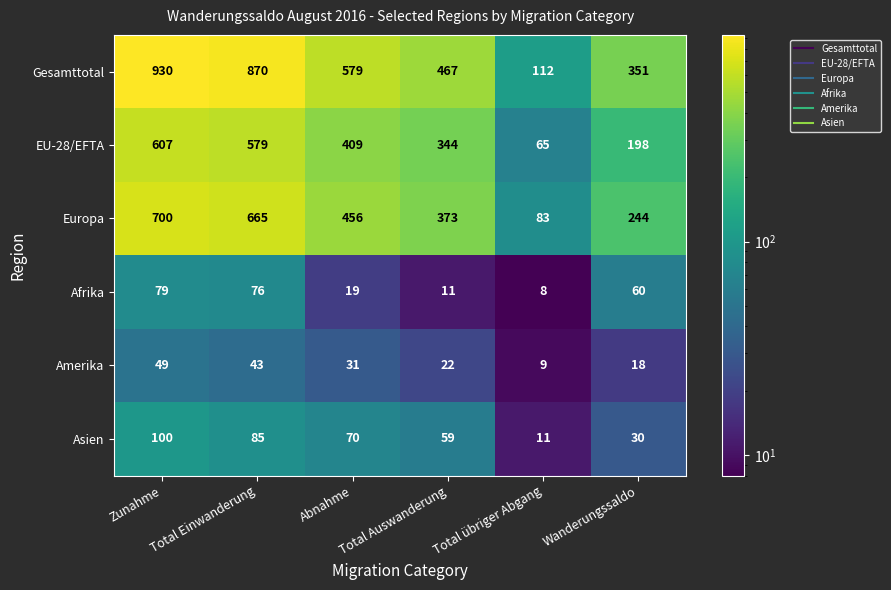

At which category is the sum across all series the highest?

Zunahme